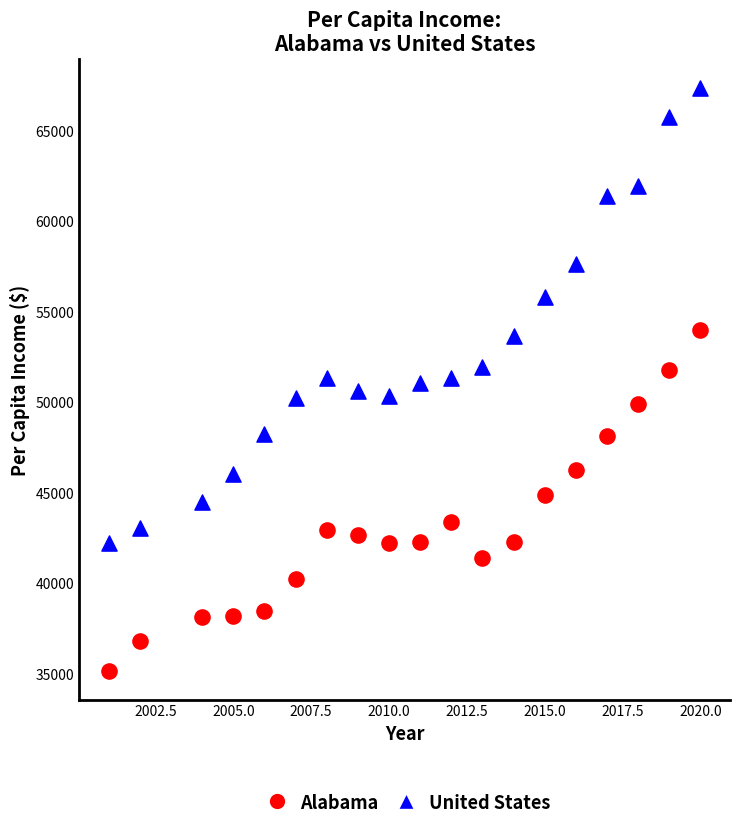

Across all data points, what is the range of X values (max minus min)?

19